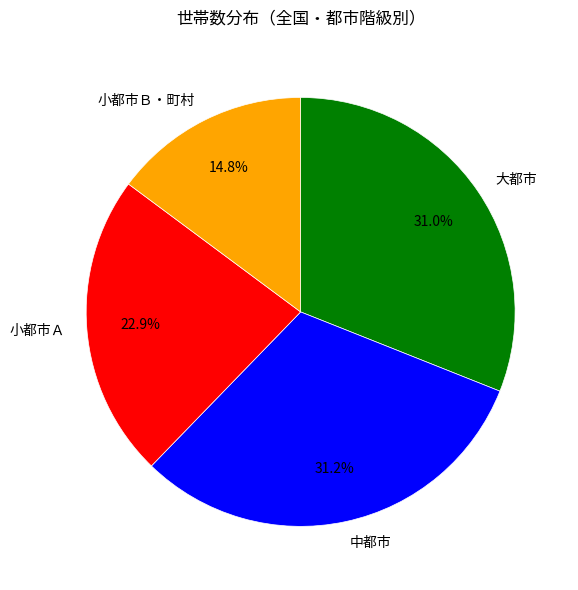

What portion of the pie excludes 小都市Ａ?

77.1%